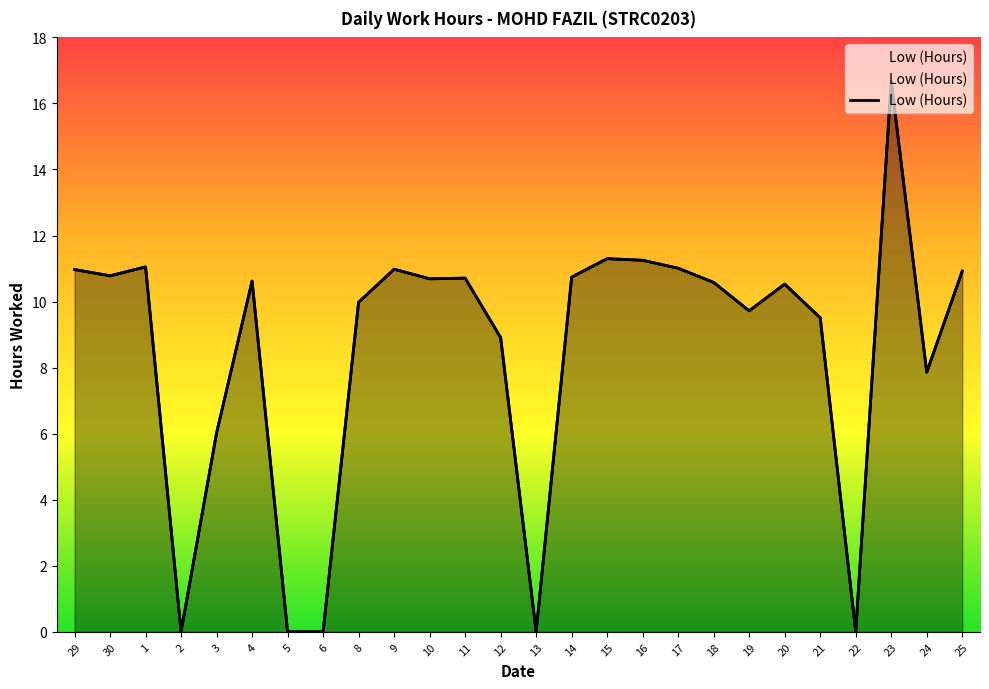

Which label corresponds to the smallest value in the chart?

2